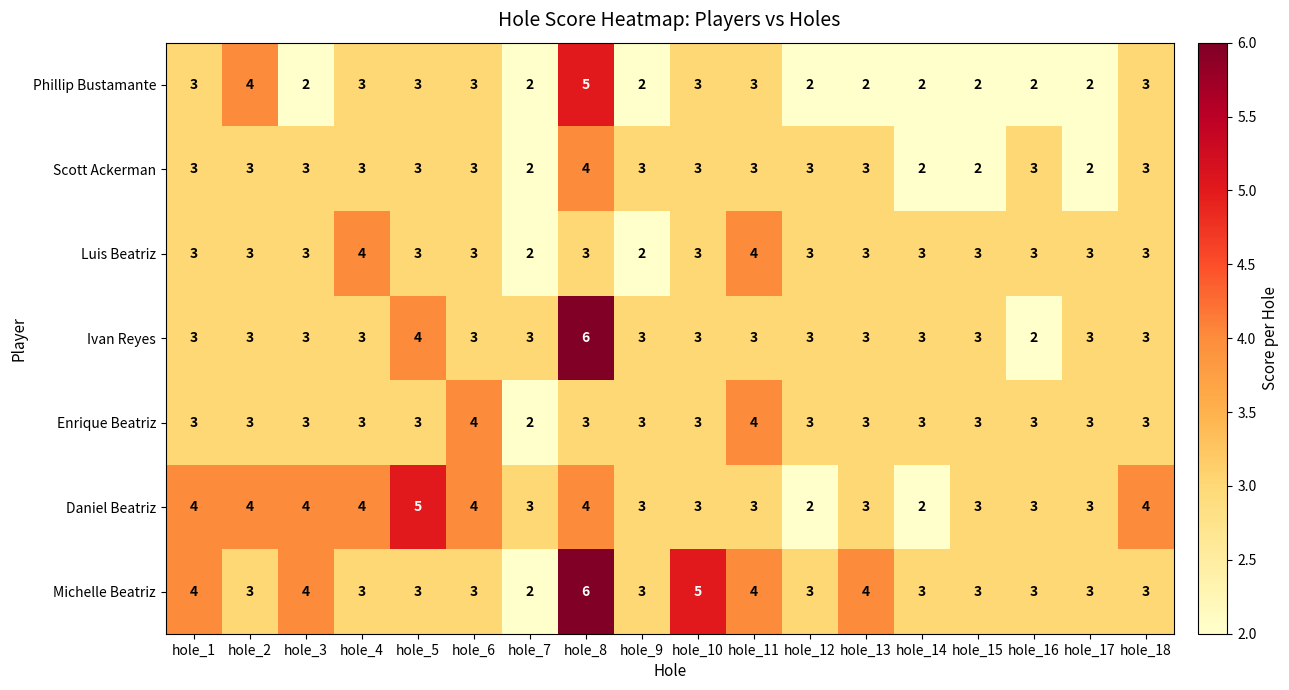

What is the average value of the Scott Ackerman series?

3